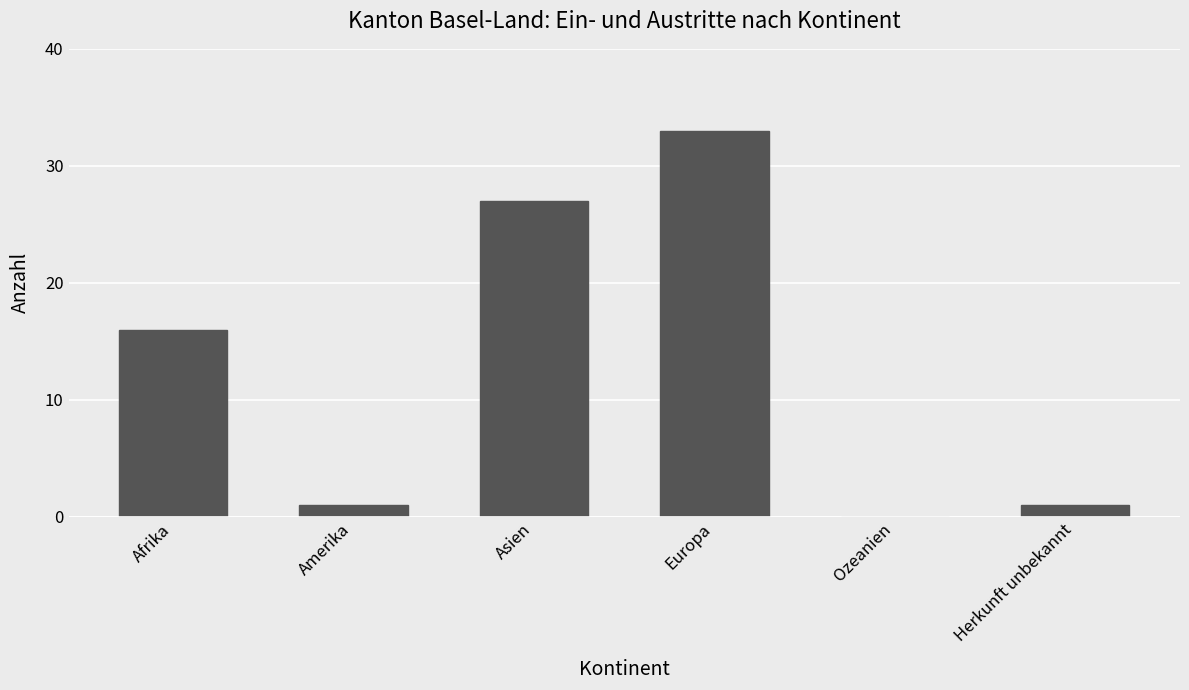

Reading left to right, transcribe all the data shown in this chart.

16	1	27	33	0	1